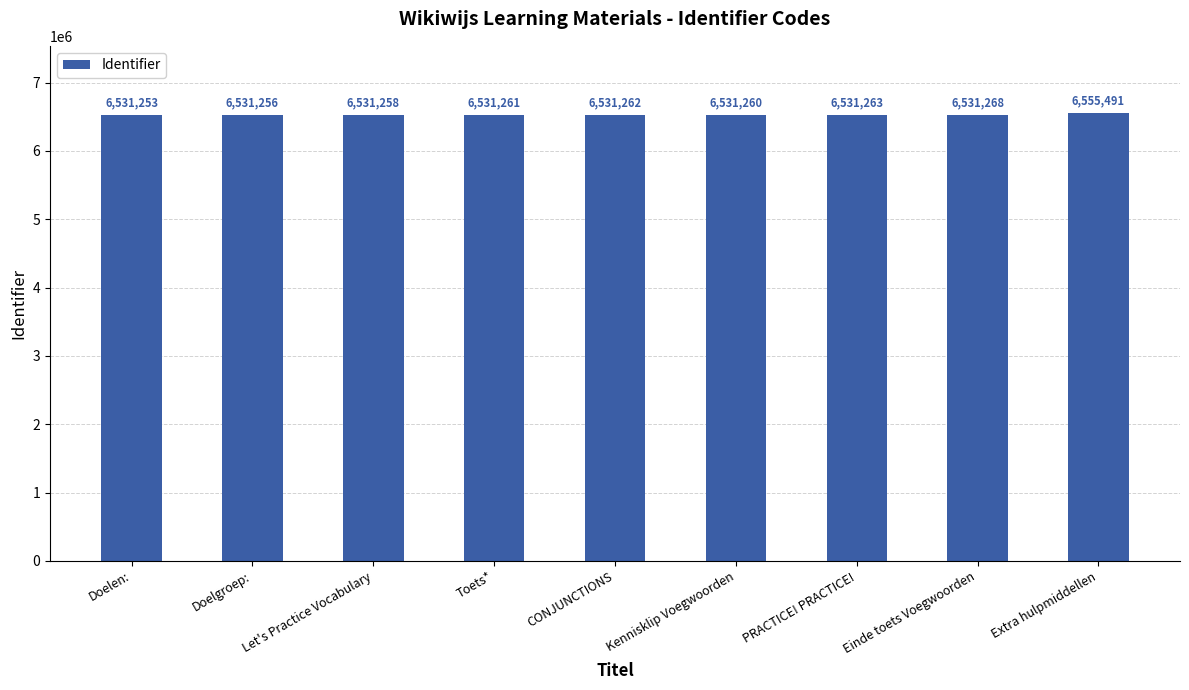

Reading left to right, transcribe all the data shown in this chart.

6531253	6531256	6531258	6531261	6531262	6531260	6531263	6531268	6555491